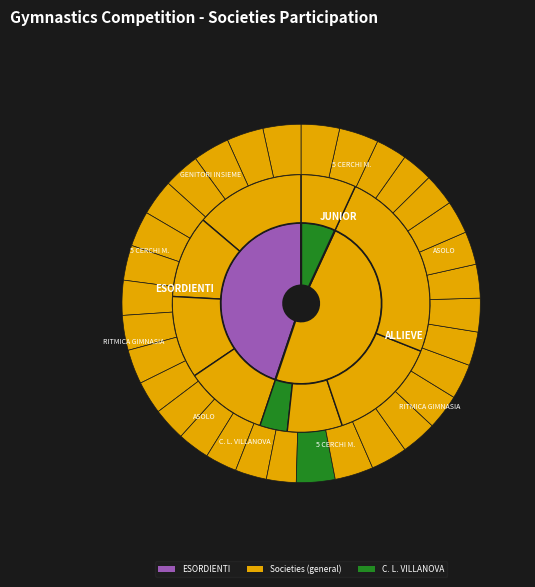

How many slices are in this pie chart?

5